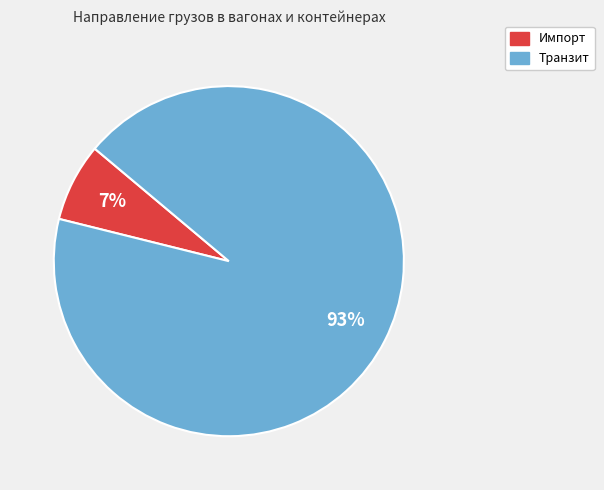

To the nearest percent, what portion does Импорт represent?

7%